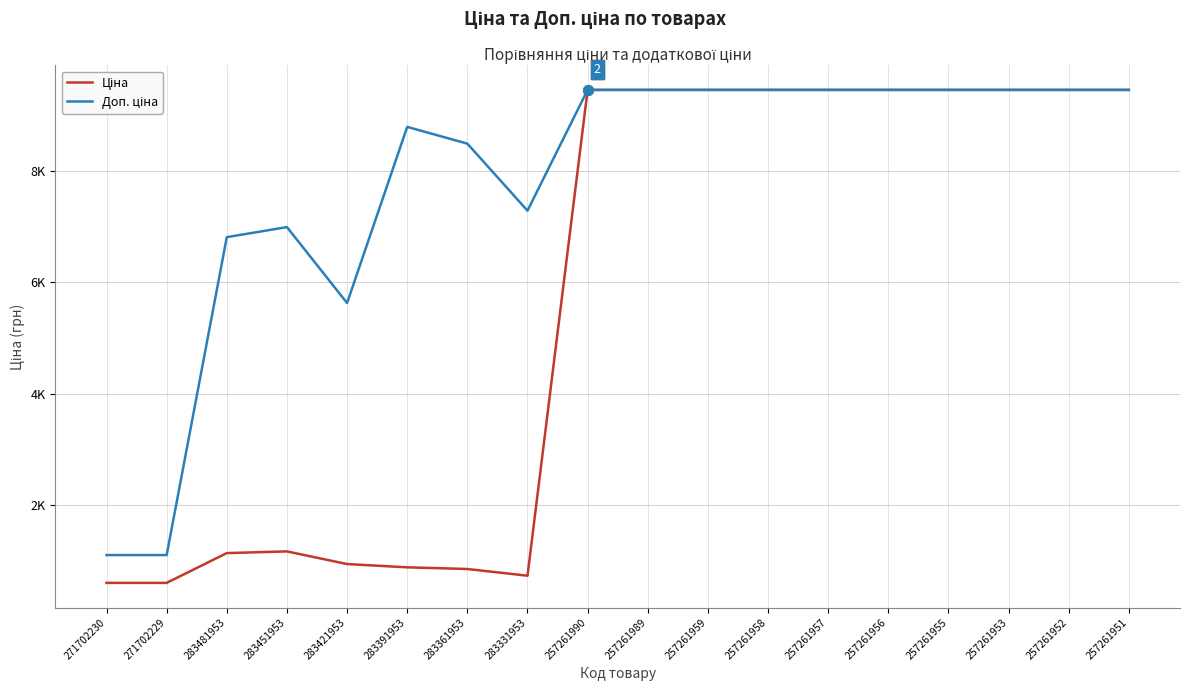

Does the chart have visible grid lines?

Yes